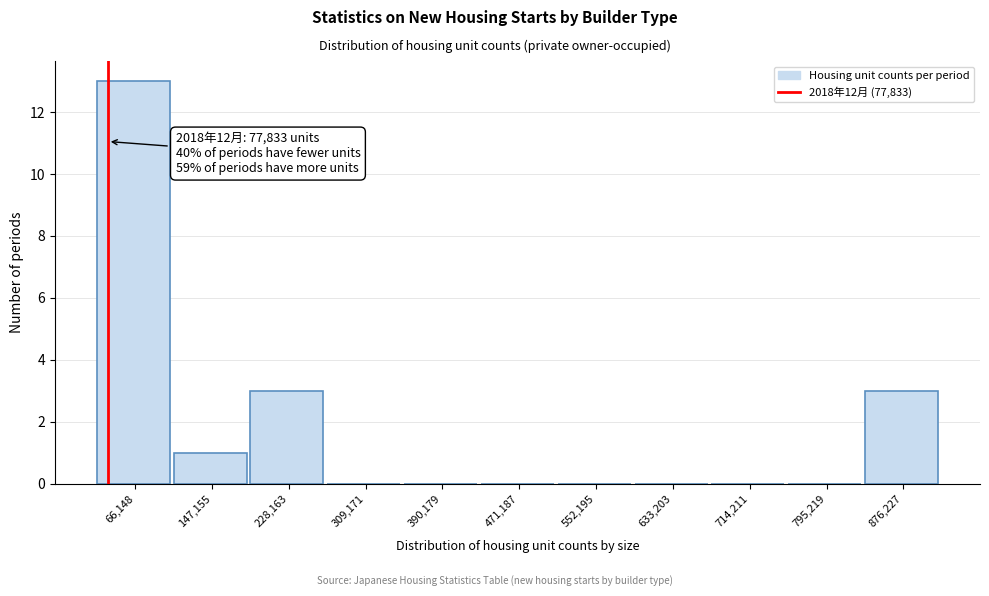

Reading left to right, transcribe all the data shown in this chart.

66,148=13	147,155=1	228,163=3	309,171=0	390,179=0	471,187=0	552,195=0	633,203=0	714,211=0	795,219=0	876,227=3